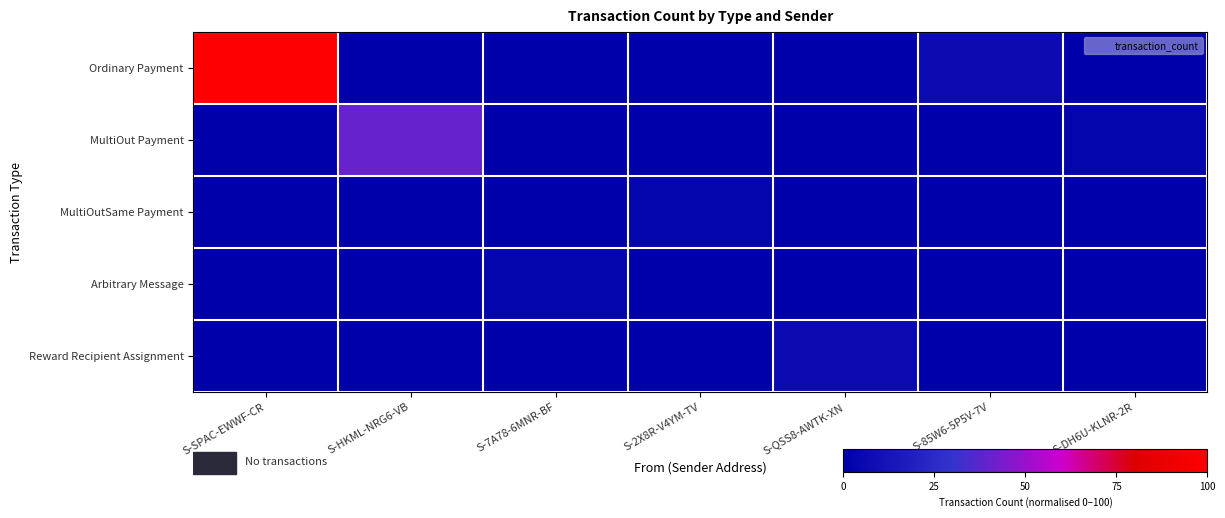

Which series has the largest range (max minus min)?

Ordinary Payment